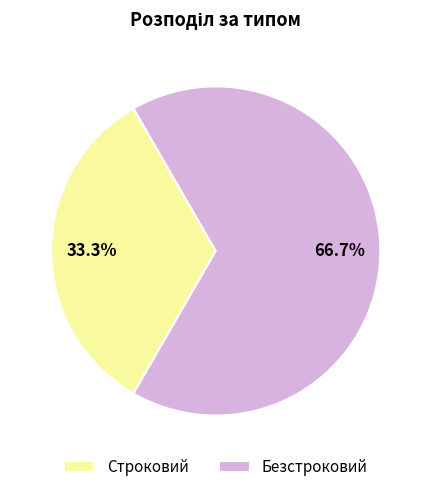

The Строковий slice represents 33% of the pie. True or false?

True